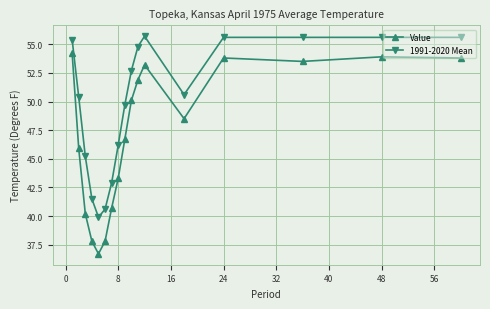

In 1991-2020 Mean, how many points are lower than both neighbors (excluding endpoints)?

2